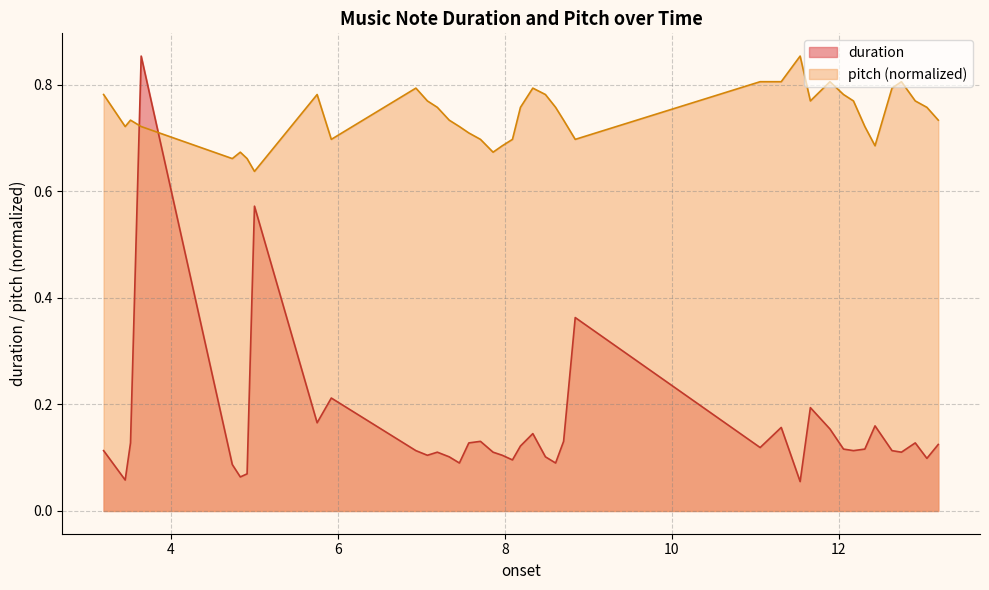

Which series ends up on top after the final intersection of pitch (normalized) and duration?

pitch (normalized)